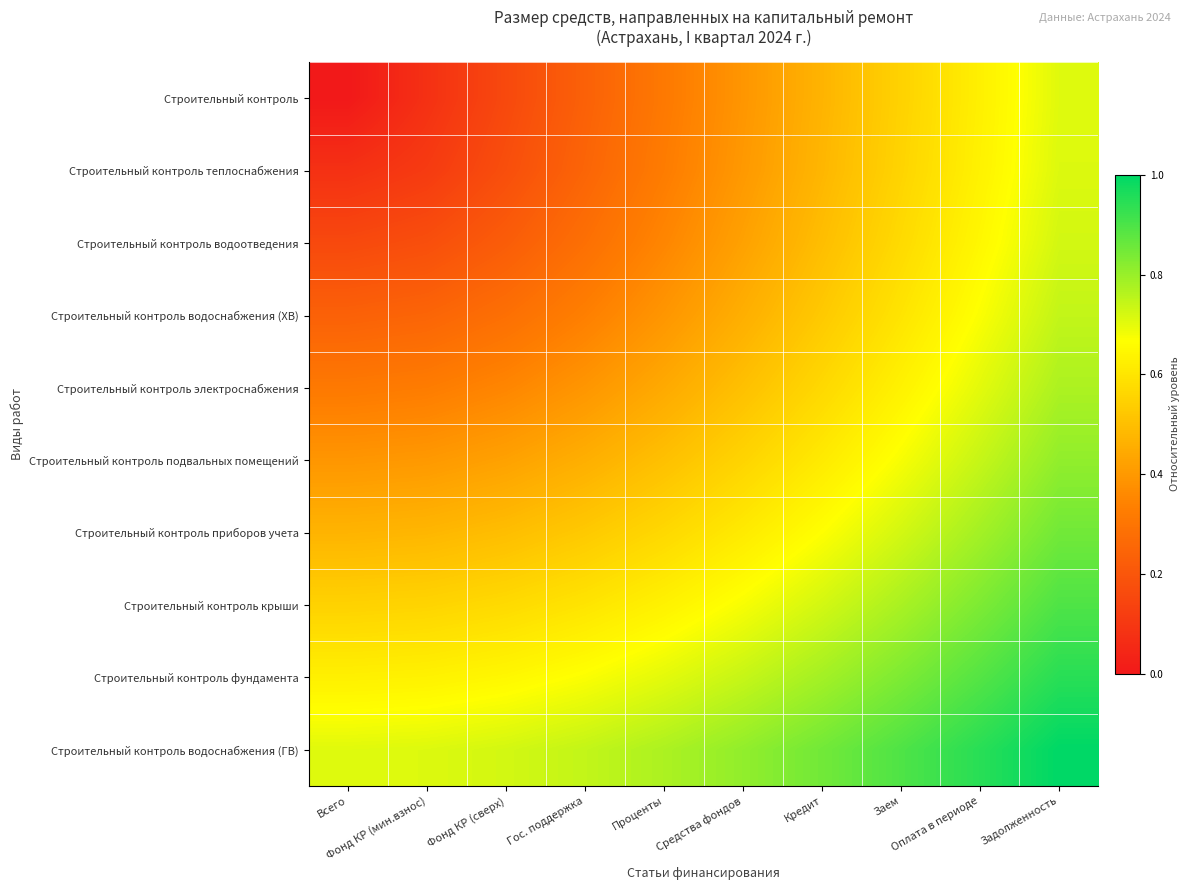

Reading left to right, list all the values displayed in this chart.

Строительный контроль: Всего=0.0	Фонд КР (мин.взнос)=0.1	Фонд КР (сверх)=0.2	Гос. поддержка=0.2	Проценты=0.3	Средства фондов=0.4	Кредит=0.5	Заем=0.5	Оплата в периоде=0.6	Задолженность=0.7
Строительный контроль теплоснабжения: Всего=0.1	Фонд КР (мин.взнос)=0.1	Фонд КР (сверх)=0.2	Гос. поддержка=0.2	Проценты=0.3	Средства фондов=0.4	Кредит=0.5	Заем=0.6	Оплата в периоде=0.6	Задолженность=0.7
Строительный контроль водоотведения: Всего=0.2	Фонд КР (мин.взнос)=0.2	Фонд КР (сверх)=0.2	Гос. поддержка=0.3	Проценты=0.4	Средства фондов=0.4	Кредит=0.5	Заем=0.6	Оплата в периоде=0.6	Задолженность=0.7
Строительный контроль водоснабжения (ХВ): Всего=0.2	Фонд КР (мин.взнос)=0.2	Фонд КР (сверх)=0.3	Гос. поддержка=0.3	Проценты=0.4	Средства фондов=0.5	Кредит=0.5	Заем=0.6	Оплата в периоде=0.7	Задолженность=0.7
Строительный контроль электроснабжения: Всего=0.3	Фонд КР (мин.взнос)=0.3	Фонд КР (сверх)=0.4	Гос. поддержка=0.4	Проценты=0.4	Средства фондов=0.5	Кредит=0.6	Заем=0.6	Оплата в периоде=0.7	Задолженность=0.8
Строительный контроль подвальных помещений: Всего=0.4	Фонд КР (мин.взнос)=0.4	Фонд КР (сверх)=0.4	Гос. поддержка=0.5	Проценты=0.5	Средства фондов=0.6	Кредит=0.6	Заем=0.7	Оплата в периоде=0.7	Задолженность=0.8
Строительный контроль приборов учета: Всего=0.5	Фонд КР (мин.взнос)=0.5	Фонд КР (сверх)=0.5	Гос. поддержка=0.5	Проценты=0.6	Средства фондов=0.6	Кредит=0.7	Заем=0.7	Оплата в периоде=0.8	Задолженность=0.8
Строительный контроль крыши: Всего=0.5	Фонд КР (мин.взнос)=0.6	Фонд КР (сверх)=0.6	Гос. поддержка=0.6	Проценты=0.6	Средства фондов=0.7	Кредит=0.7	Заем=0.8	Оплата в периоде=0.8	Задолженность=0.9
Строительный контроль фундамента: Всего=0.6	Фонд КР (мин.взнос)=0.6	Фонд КР (сверх)=0.6	Гос. поддержка=0.7	Проценты=0.7	Средства фондов=0.7	Кредит=0.8	Заем=0.8	Оплата в периоде=0.9	Задолженность=0.9
Строительный контроль водоснабжения (ГВ): Всего=0.7	Фонд КР (мин.взнос)=0.7	Фонд КР (сверх)=0.7	Гос. поддержка=0.7	Проценты=0.8	Средства фондов=0.8	Кредит=0.8	Заем=0.9	Оплата в периоде=0.9	Задолженность=1.0